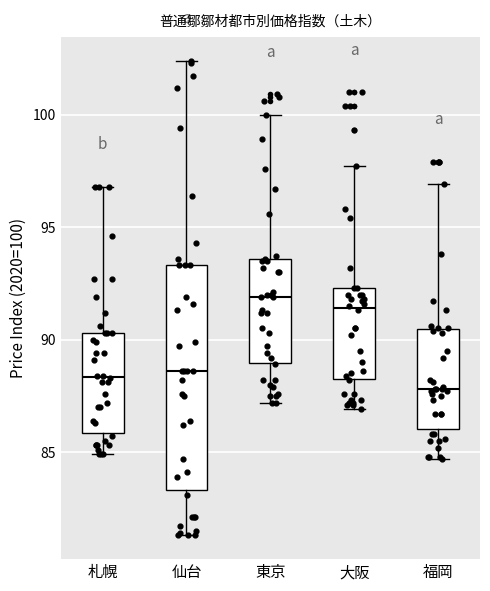

Which box is the tallest, from its lower edge to its upper edge?

仙台